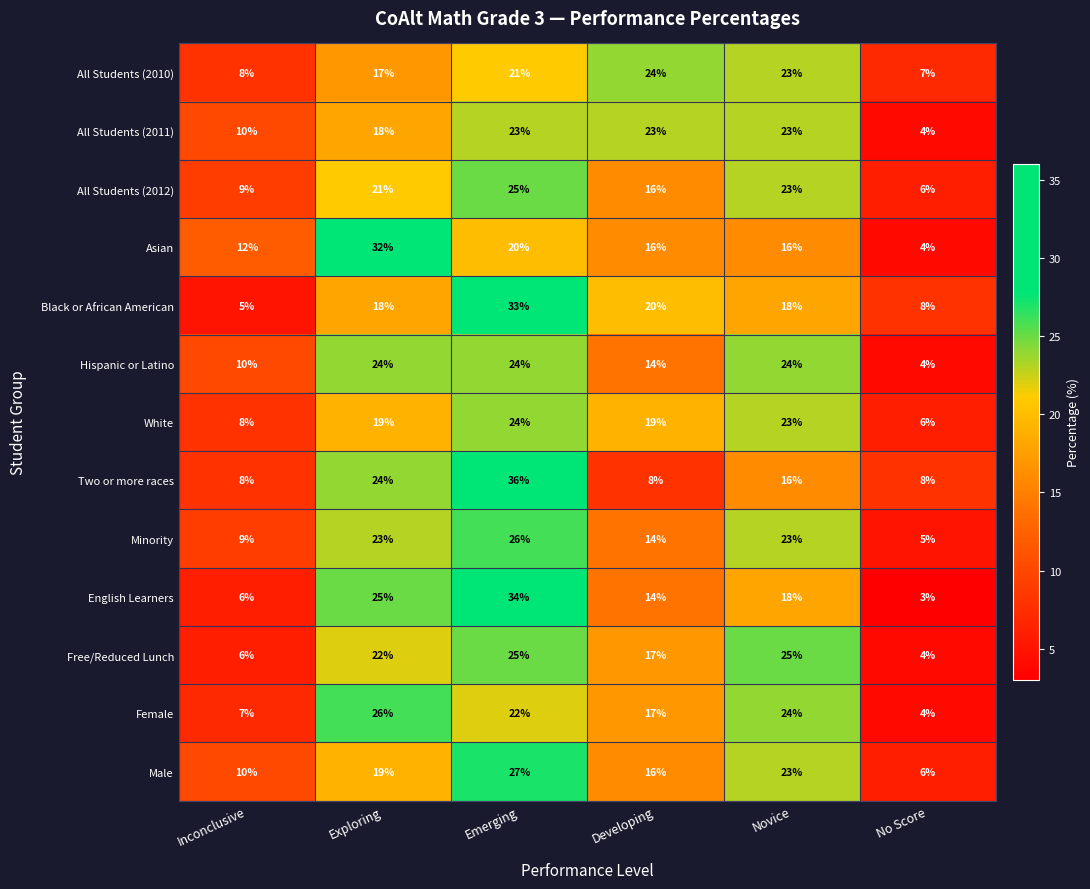

The value of White at Exploring is 19. True or false?

True